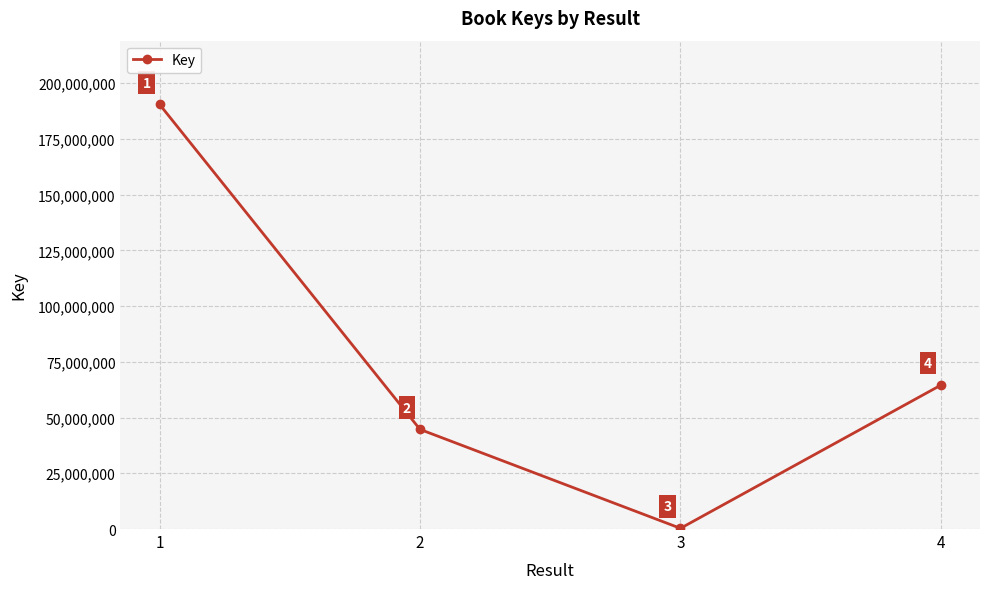

Which has a higher value, 4 or 3?

4